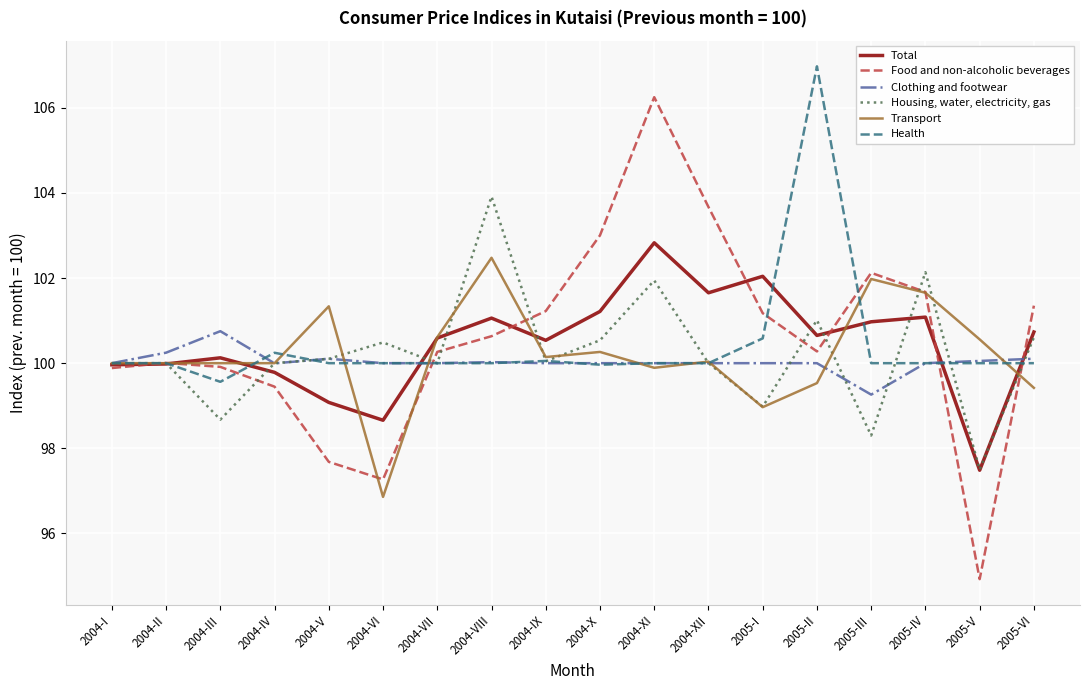

Rank the series at 2004-III from lowest to highest value.

Housing, water, electricity, gas, Health, Food and non-alcoholic beverages, Transport, Total, Clothing and footwear